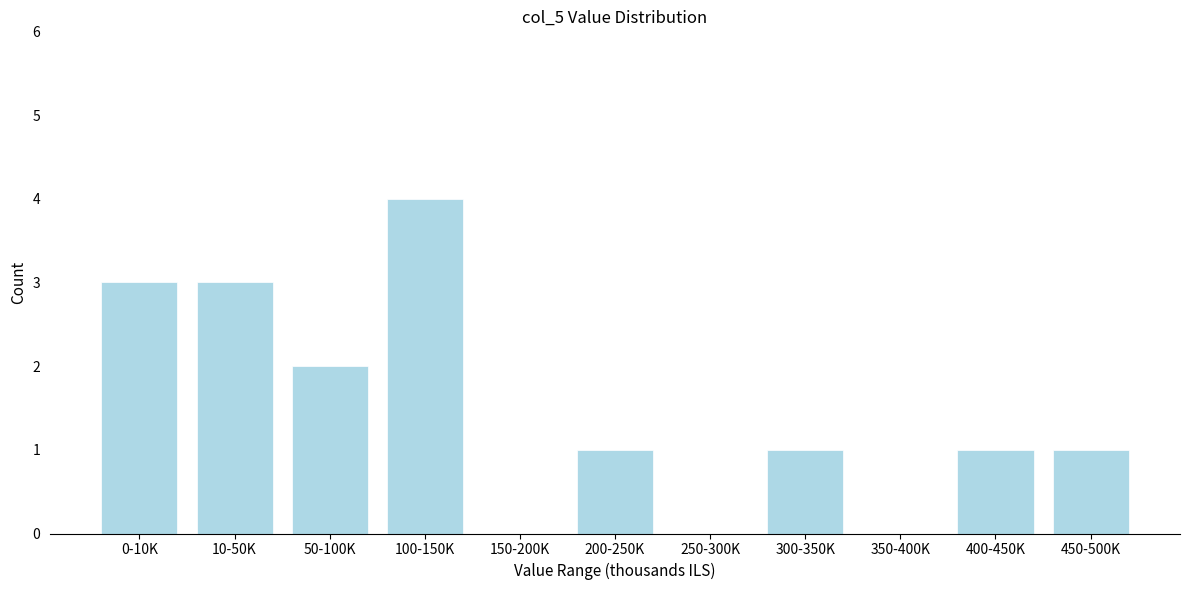

Reading left to right, list all the values displayed in this chart.

0-10K=3	10-50K=3	50-100K=2	100-150K=4	150-200K=0	200-250K=1	250-300K=0	300-350K=1	350-400K=0	400-450K=1	450-500K=1